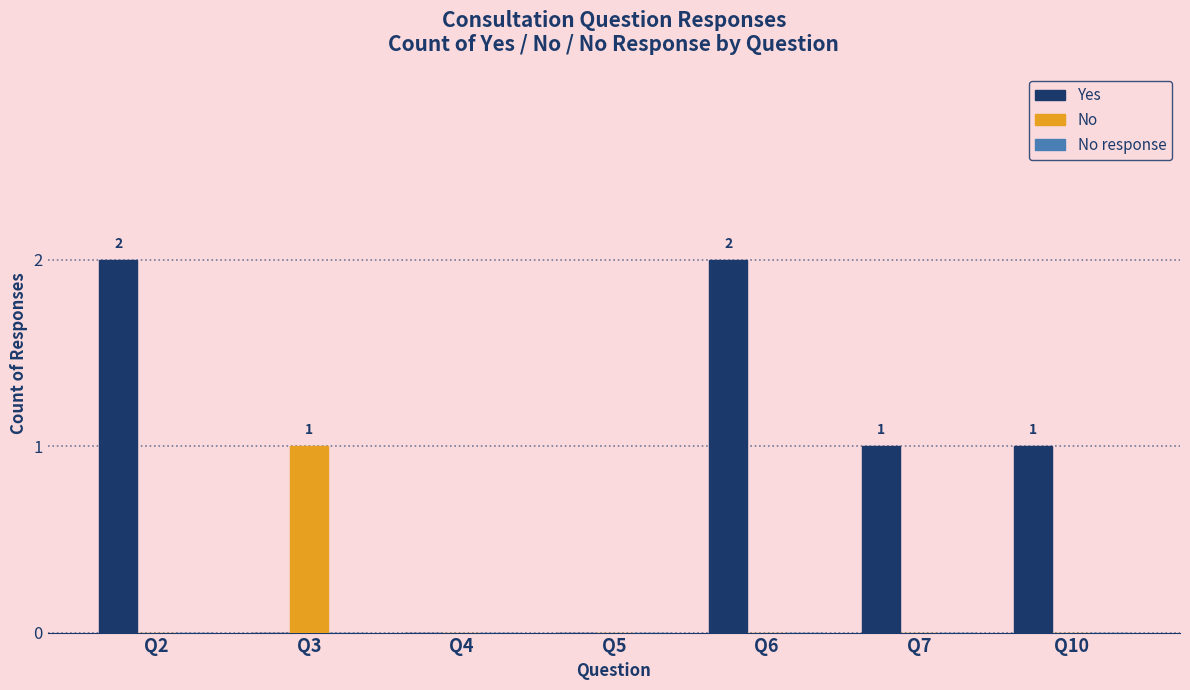

Between Q4 and Q7, which series saw the biggest shift?

Yes